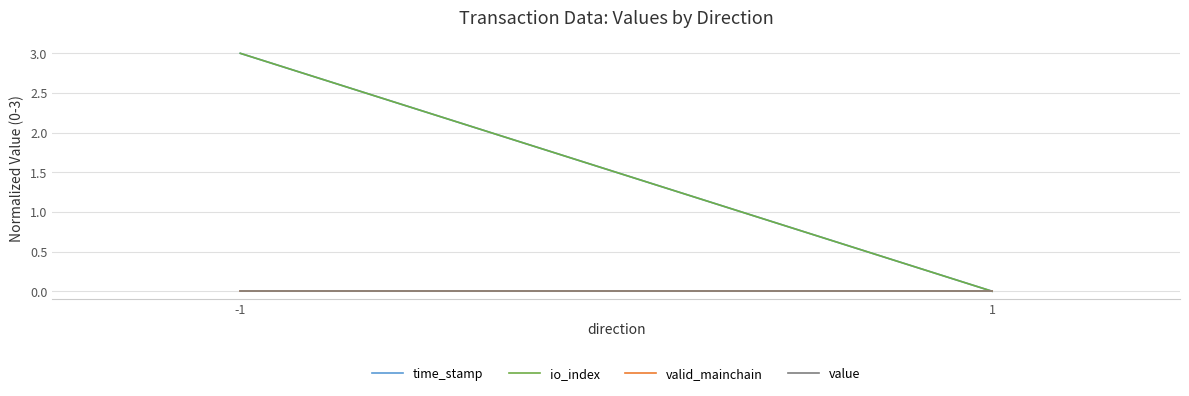

What is the total value across all series at -1?

6